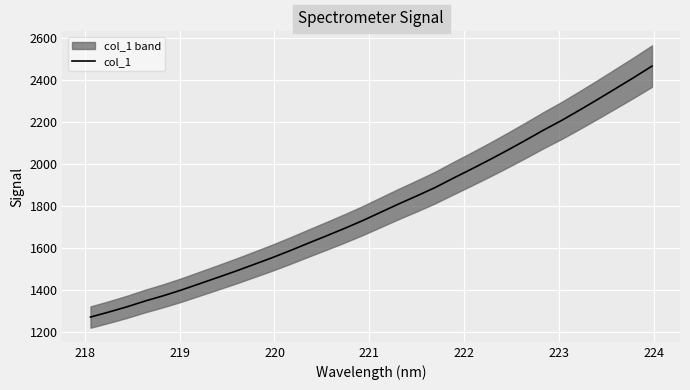

What is the lowest value of the col_1 series?

1269.4